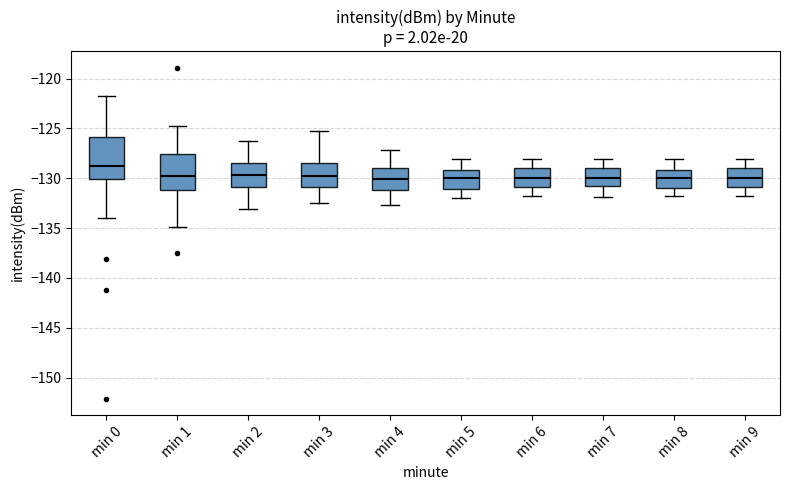

Reading left to right, transcribe this box plot: for each box, give where its median line is, the range the box spans, and where its two whiskers end, as read against the y-axis. The values are not printed on the chart, so give them approximately, as read against the axis.

min 0: median -129.0, box -130.0 to -126.0, whiskers -134.0 to -121.5
min 1: median -130.0, box -131.0 to -127.5, whiskers -135.0 to -124.5
min 2: median -129.5, box -131.0 to -128.5, whiskers -133.0 to -126.5
min 3: median -129.5, box -131.0 to -128.5, whiskers -132.5 to -125.5
min 4: median -130.0, box -131.0 to -129.0, whiskers -132.5 to -127.0
min 5: median -130.0, box -131.0 to -129.0, whiskers -132.0 to -128.0
min 6: median -130.0, box -131.0 to -129.0, whiskers -132.0 to -128.0
min 7: median -130.0, box -131.0 to -129.0, whiskers -132.0 to -128.0
min 8: median -130.0, box -131.0 to -129.0, whiskers -132.0 to -128.0
min 9: median -130.0, box -131.0 to -129.0, whiskers -132.0 to -128.0